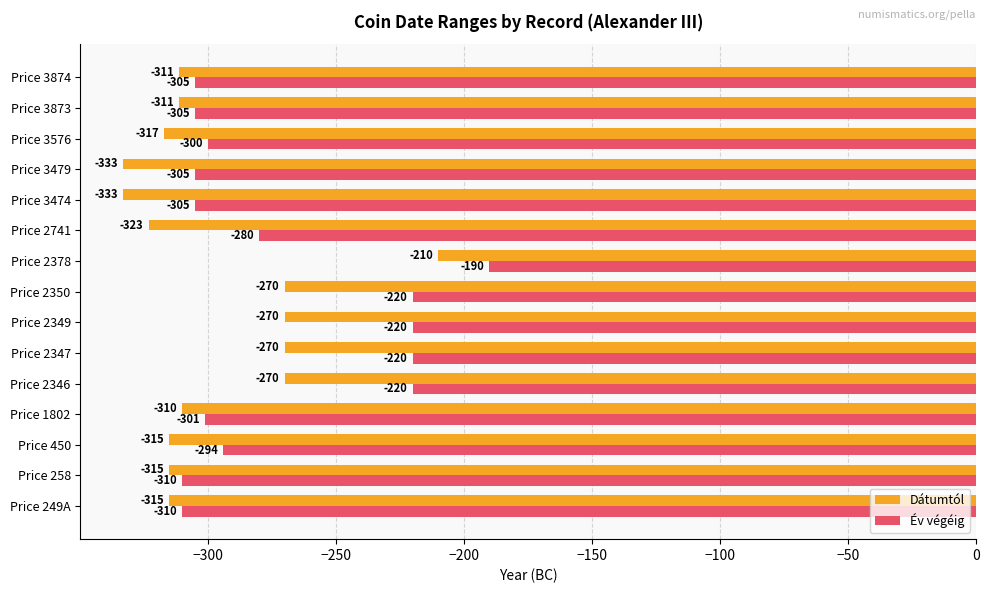

What is the total value across all series at Price 3474?

-638